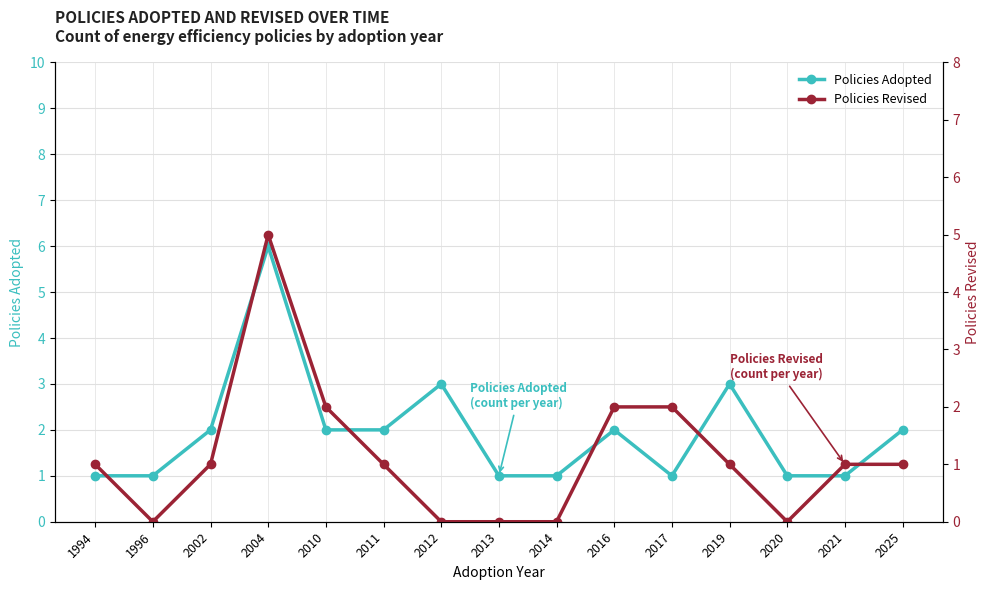

Is the value of Policies Revised at 2002 greater than the value of Policies Adopted at 2021?

No